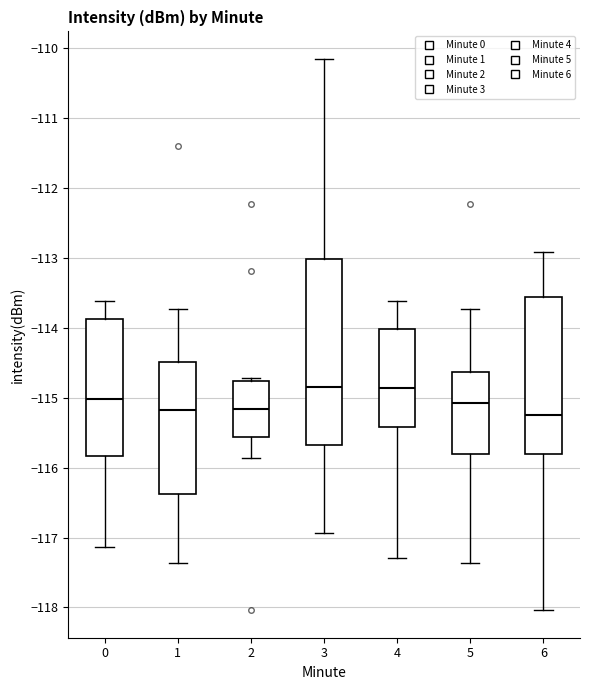

Which box is the tallest, from its lower edge to its upper edge?

3